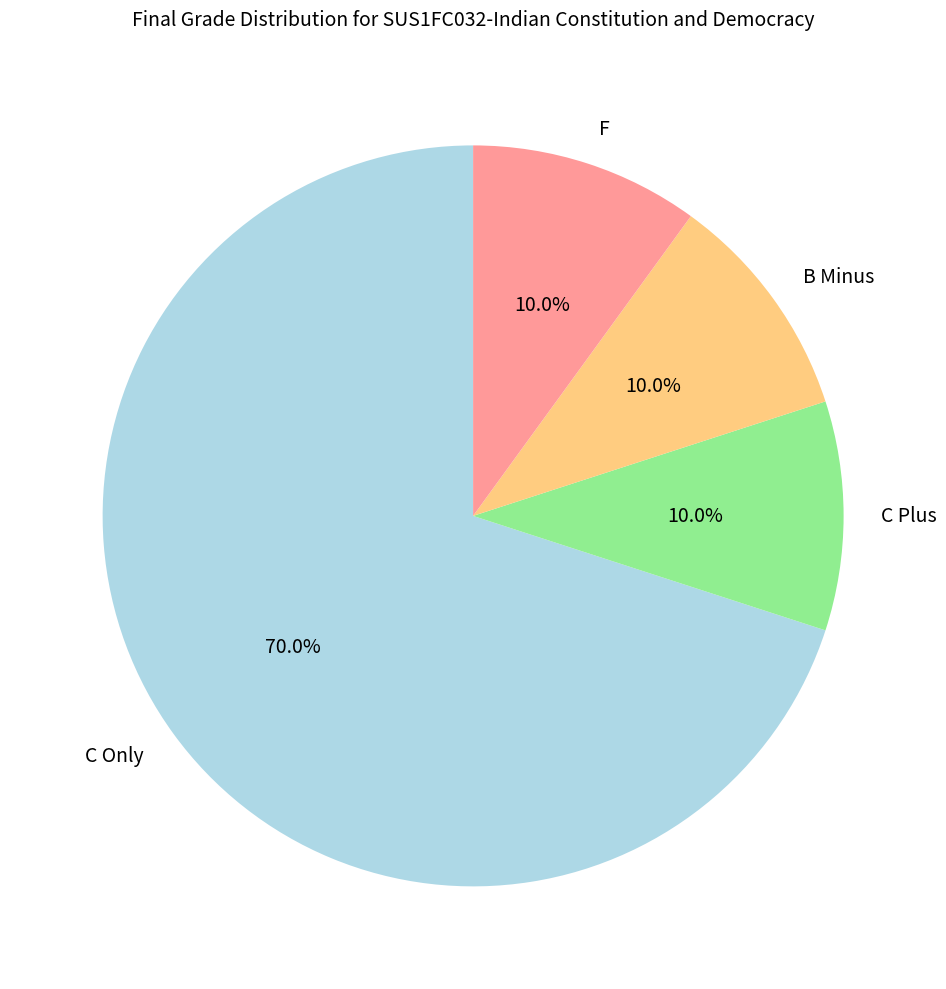

How many slices are in this pie chart?

4